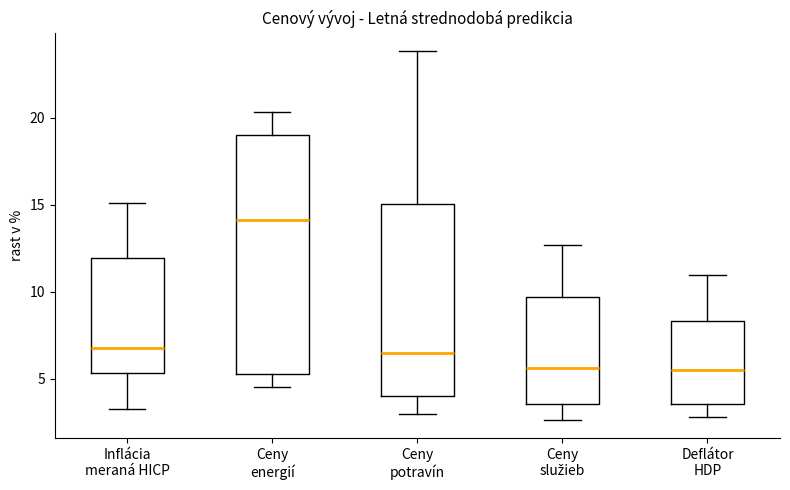

Where does the upper whisker of the box for Deflátor HDP end on the y-axis? The values are not printed on the chart, so give them approximately, as read against the axis.

11.0